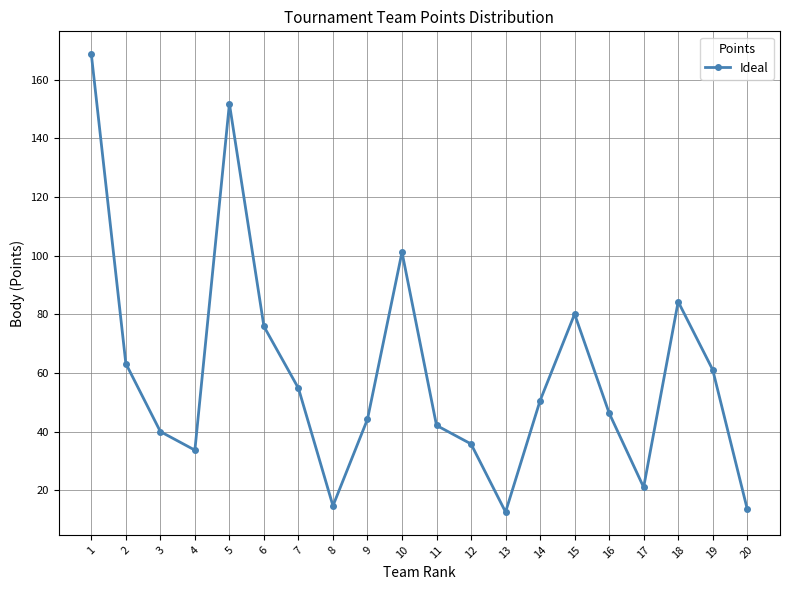

Where does the data first go above 50?

1